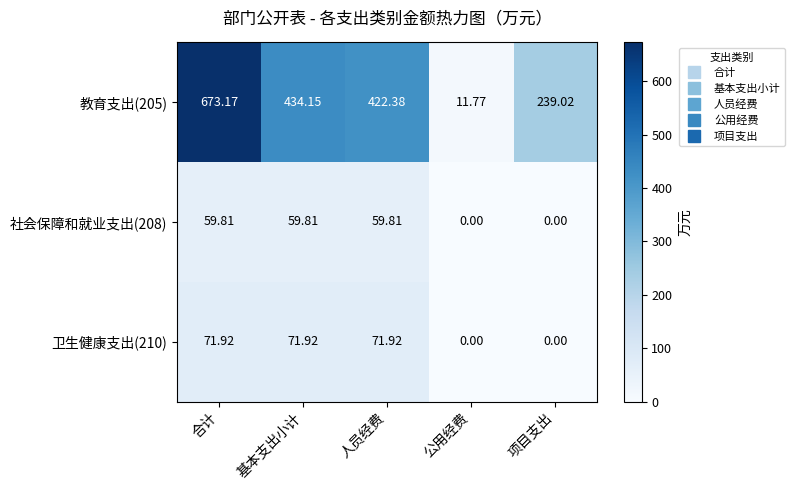

Between 基本支出小计 and 人员经费, which series saw the biggest shift?

教育支出(205)